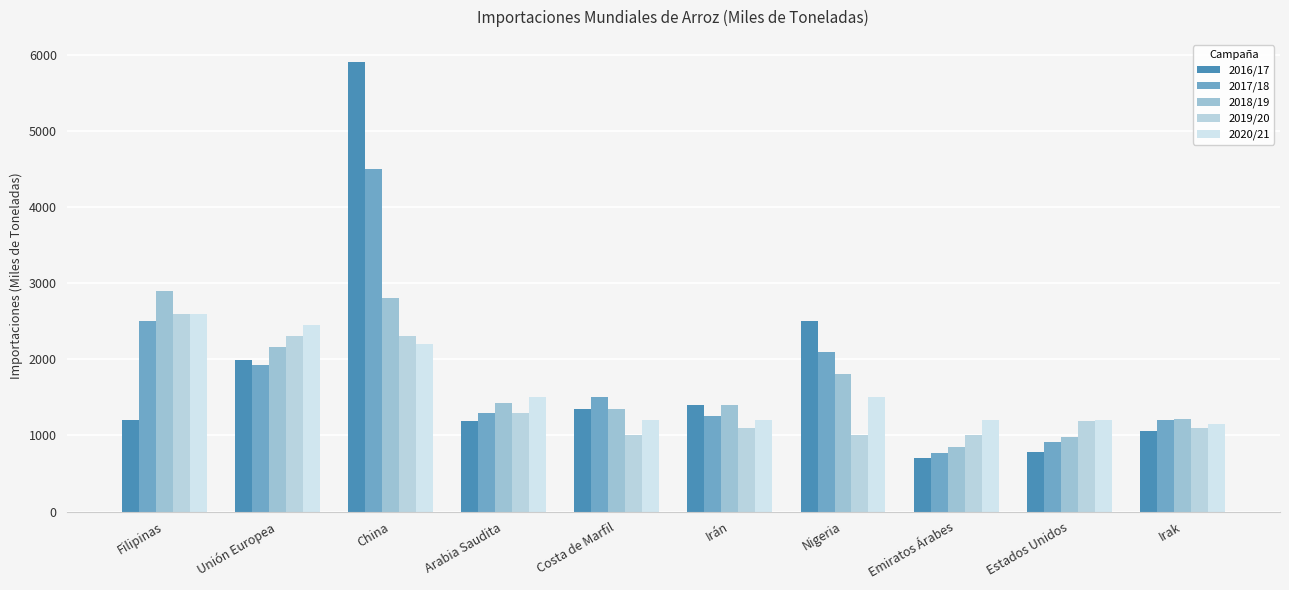

At which category does the chart reach its peak across all series?

China